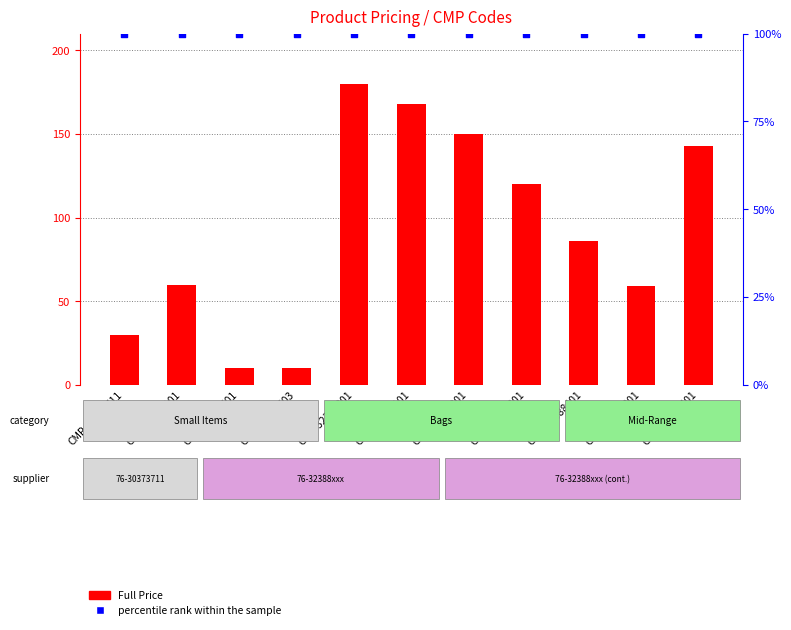

What are all the series names shown in the legend?

Full Price, percentile rank within the sample